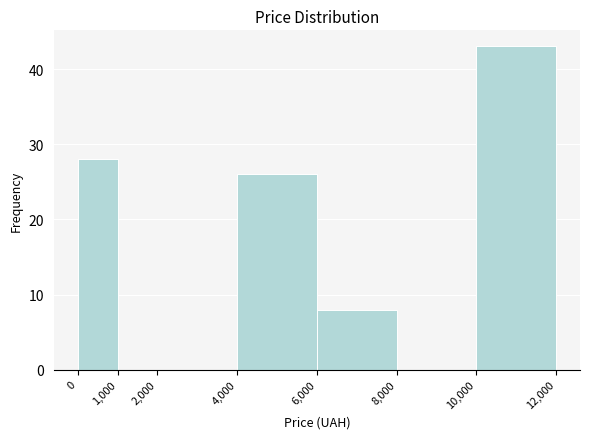

Which range on the x-axis has the tallest bar?

10,000 to 12,000